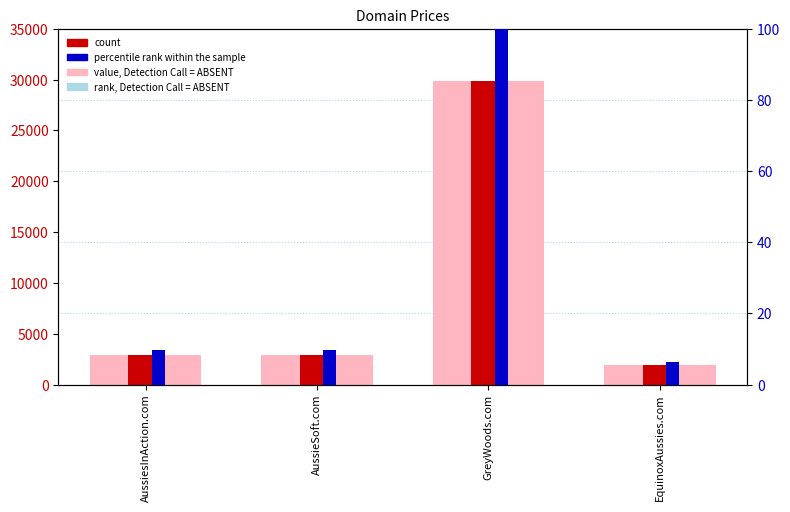

Which label corresponds to the smallest value in the chart?

EquinoxAussies.com